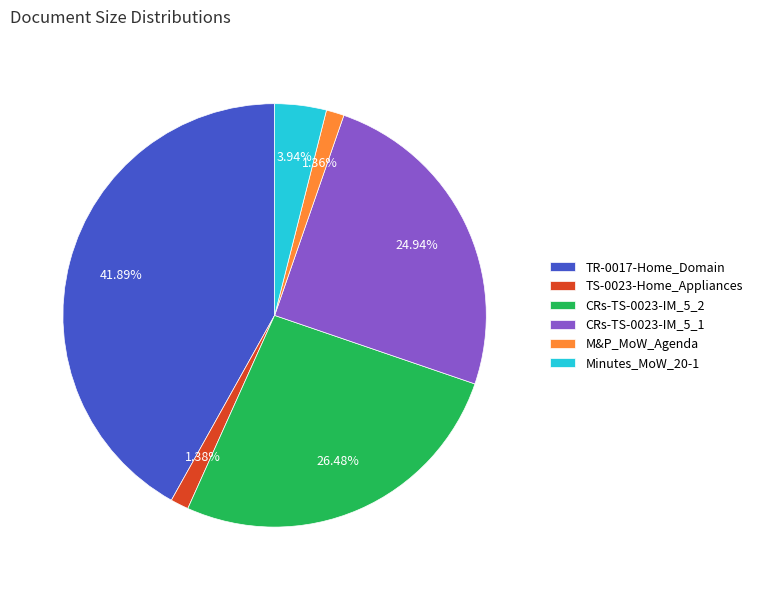

Is there a majority slice in this chart?

No